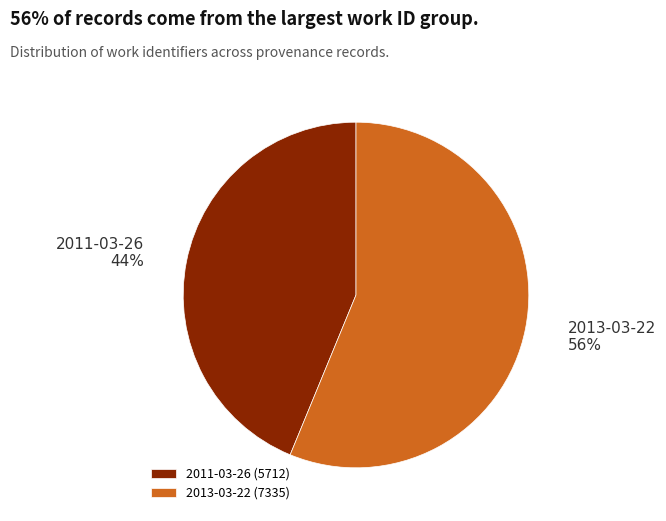

What percentage is the 2013-03-22 slice, to the nearest percent?

56%